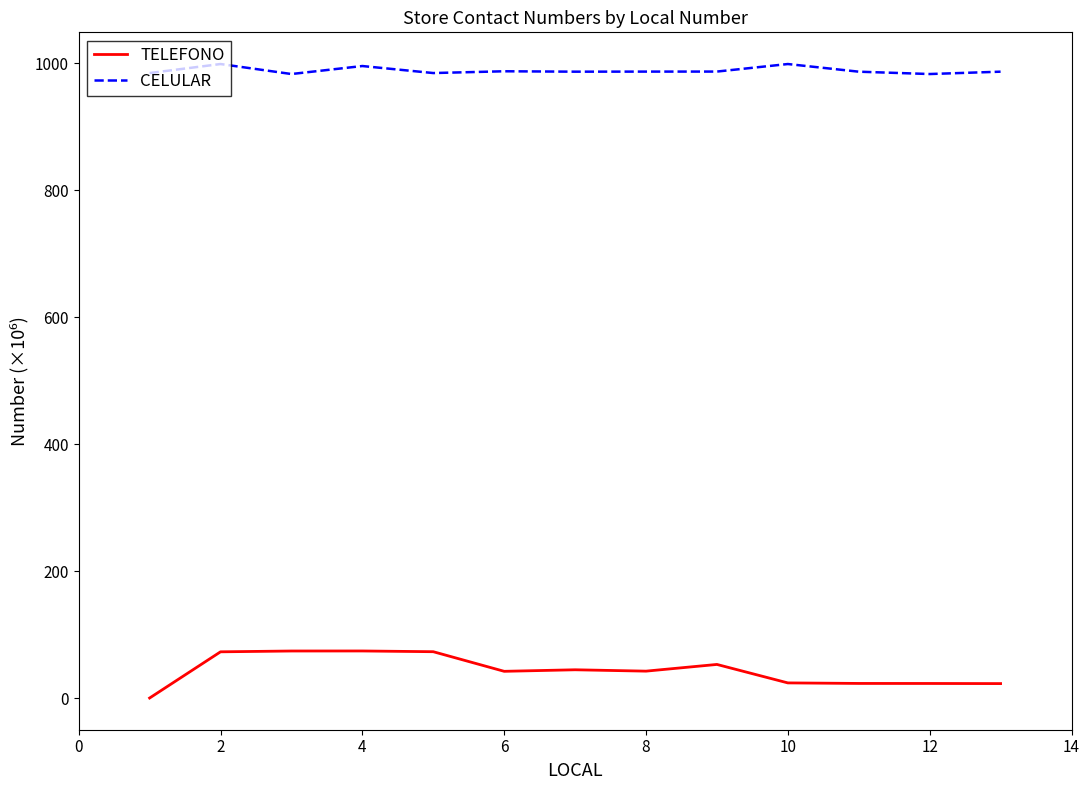

Which series has the largest total across all categories?

CELULAR